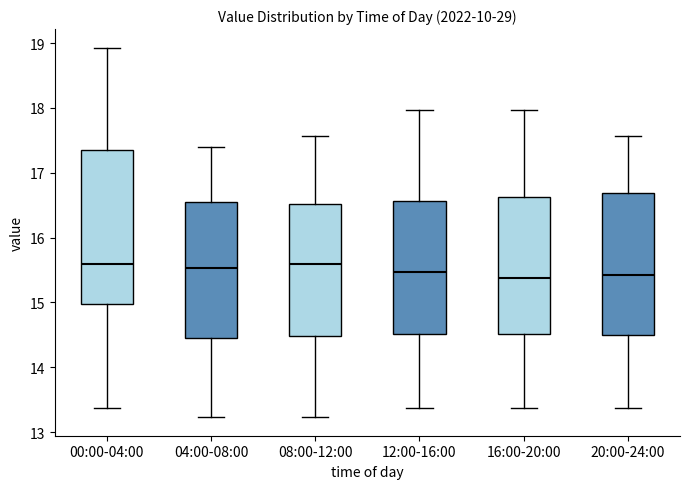

Reading left to right, read every box against the y-axis: the position of its median line, the range the box covers, and the ends of its whiskers. The values are not printed on the chart, so give them approximately, as read against the axis.

00:00-04:00: median 15.6, box 15.0 to 17.3, whiskers 13.4 to 18.9
04:00-08:00: median 15.5, box 14.4 to 16.5, whiskers 13.2 to 17.4
08:00-12:00: median 15.6, box 14.5 to 16.5, whiskers 13.2 to 17.6
12:00-16:00: median 15.5, box 14.5 to 16.6, whiskers 13.4 to 18.0
16:00-20:00: median 15.4, box 14.5 to 16.6, whiskers 13.4 to 18.0
20:00-24:00: median 15.4, box 14.5 to 16.7, whiskers 13.4 to 17.6